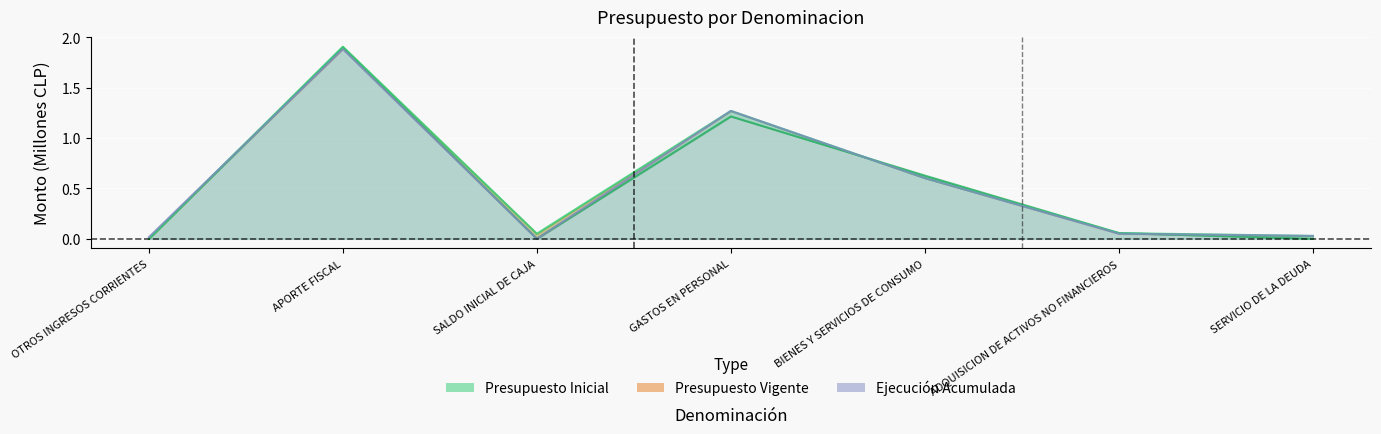

The Presupuesto Vigente series shows 3.1 at APORTE FISCAL. True or false?

False